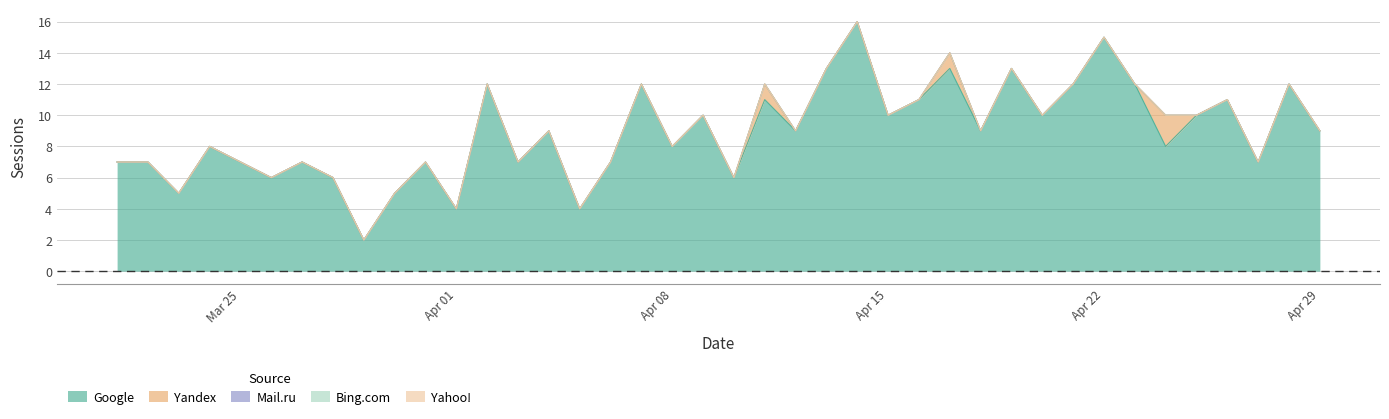

Reading left to right, transcribe all the data shown in this chart.

Google: 2024-03-21=7	2024-03-22=7	2024-03-23=5	2024-03-24=8	2024-03-25=7	2024-03-26=6	2024-03-27=7	2024-03-28=6	2024-03-29=2	2024-03-30=5	2024-03-31=7	2024-04-01=4	2024-04-02=12	2024-04-03=7	2024-04-04=9	2024-04-05=4	2024-04-06=7	2024-04-07=12	2024-04-08=8	2024-04-09=10	2024-04-10=6	2024-04-11=11	2024-04-12=9	2024-04-13=13	2024-04-14=16	2024-04-15=10	2024-04-16=11	2024-04-17=13	2024-04-18=9	2024-04-19=13	2024-04-20=10	2024-04-21=12	2024-04-22=15	2024-04-23=12	2024-04-24=8	2024-04-25=10	2024-04-26=11	2024-04-27=7	2024-04-28=12	2024-04-29=9
Yandex: 2024-03-21=0	2024-03-22=0	2024-03-23=0	2024-03-24=0	2024-03-25=0	2024-03-26=0	2024-03-27=0	2024-03-28=0	2024-03-29=0	2024-03-30=0	2024-03-31=0	2024-04-01=0	2024-04-02=0	2024-04-03=0	2024-04-04=0	2024-04-05=0	2024-04-06=0	2024-04-07=0	2024-04-08=0	2024-04-09=0	2024-04-10=0	2024-04-11=1	2024-04-12=0	2024-04-13=0	2024-04-14=0	2024-04-15=0	2024-04-16=0	2024-04-17=1	2024-04-18=0	2024-04-19=0	2024-04-20=0	2024-04-21=0	2024-04-22=0	2024-04-23=0	2024-04-24=2	2024-04-25=0	2024-04-26=0	2024-04-27=0	2024-04-28=0	2024-04-29=0
Mail.ru: 2024-03-21=0	2024-03-22=0	2024-03-23=0	2024-03-24=0	2024-03-25=0	2024-03-26=0	2024-03-27=0	2024-03-28=0	2024-03-29=0	2024-03-30=0	2024-03-31=0	2024-04-01=0	2024-04-02=0	2024-04-03=0	2024-04-04=0	2024-04-05=0	2024-04-06=0	2024-04-07=0	2024-04-08=0	2024-04-09=0	2024-04-10=0	2024-04-11=0	2024-04-12=0	2024-04-13=0	2024-04-14=0	2024-04-15=0	2024-04-16=0	2024-04-17=0	2024-04-18=0	2024-04-19=0	2024-04-20=0	2024-04-21=0	2024-04-22=0	2024-04-23=0	2024-04-24=0	2024-04-25=0	2024-04-26=0	2024-04-27=0	2024-04-28=0	2024-04-29=0
Bing.com: 2024-03-21=0	2024-03-22=0	2024-03-23=0	2024-03-24=0	2024-03-25=0	2024-03-26=0	2024-03-27=0	2024-03-28=0	2024-03-29=0	2024-03-30=0	2024-03-31=0	2024-04-01=0	2024-04-02=0	2024-04-03=0	2024-04-04=0	2024-04-05=0	2024-04-06=0	2024-04-07=0	2024-04-08=0	2024-04-09=0	2024-04-10=0	2024-04-11=0	2024-04-12=0	2024-04-13=0	2024-04-14=0	2024-04-15=0	2024-04-16=0	2024-04-17=0	2024-04-18=0	2024-04-19=0	2024-04-20=0	2024-04-21=0	2024-04-22=0	2024-04-23=0	2024-04-24=0	2024-04-25=0	2024-04-26=0	2024-04-27=0	2024-04-28=0	2024-04-29=0
Yahoo!: 2024-03-21=0	2024-03-22=0	2024-03-23=0	2024-03-24=0	2024-03-25=0	2024-03-26=0	2024-03-27=0	2024-03-28=0	2024-03-29=0	2024-03-30=0	2024-03-31=0	2024-04-01=0	2024-04-02=0	2024-04-03=0	2024-04-04=0	2024-04-05=0	2024-04-06=0	2024-04-07=0	2024-04-08=0	2024-04-09=0	2024-04-10=0	2024-04-11=0	2024-04-12=0	2024-04-13=0	2024-04-14=0	2024-04-15=0	2024-04-16=0	2024-04-17=0	2024-04-18=0	2024-04-19=0	2024-04-20=0	2024-04-21=0	2024-04-22=0	2024-04-23=0	2024-04-24=0	2024-04-25=0	2024-04-26=0	2024-04-27=0	2024-04-28=0	2024-04-29=0